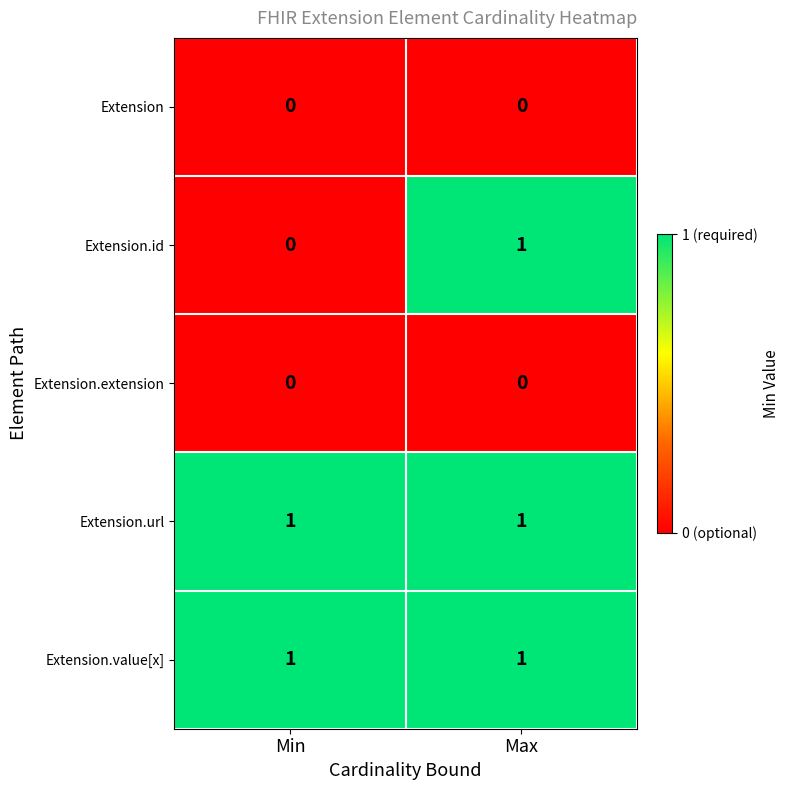

At which category is the sum across all series the highest?

Max